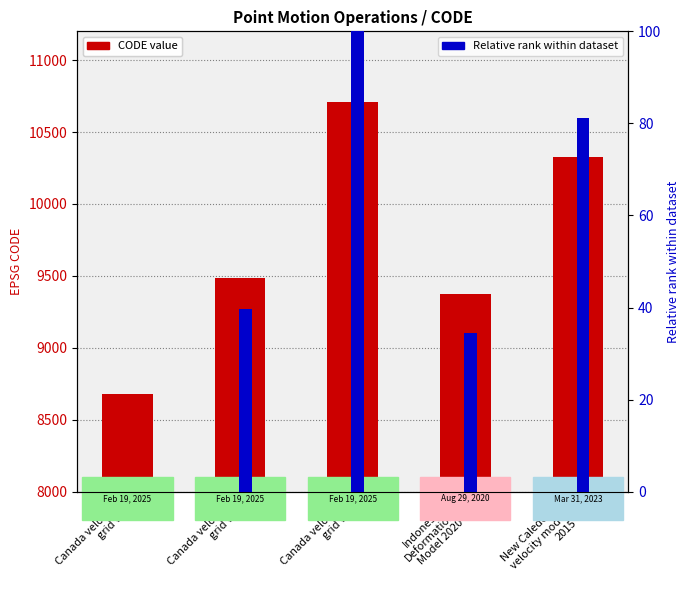

Is it true that CODE value equals 13883.7 at Indonesian
Deformation
Model 2020?

False